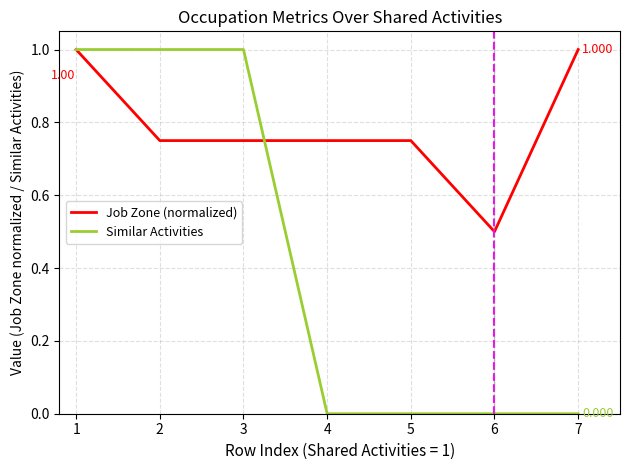

Which series has the largest range (max minus min)?

Similar Activities